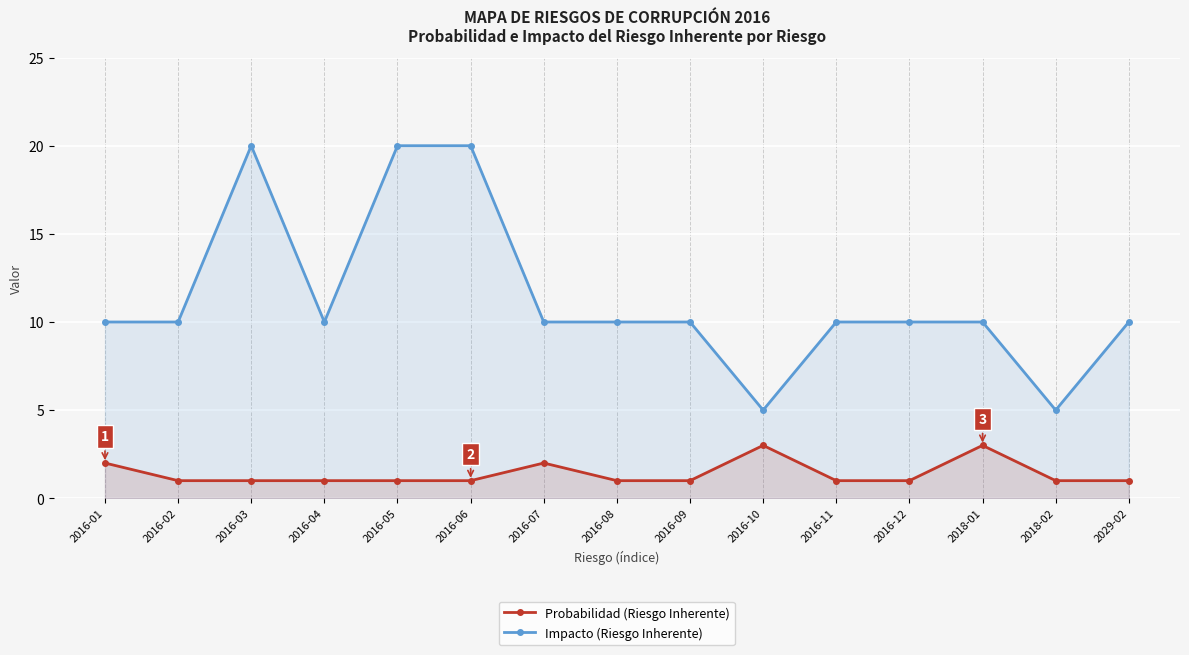

Which series has the largest range (max minus min)?

Impacto (Riesgo Inherente)